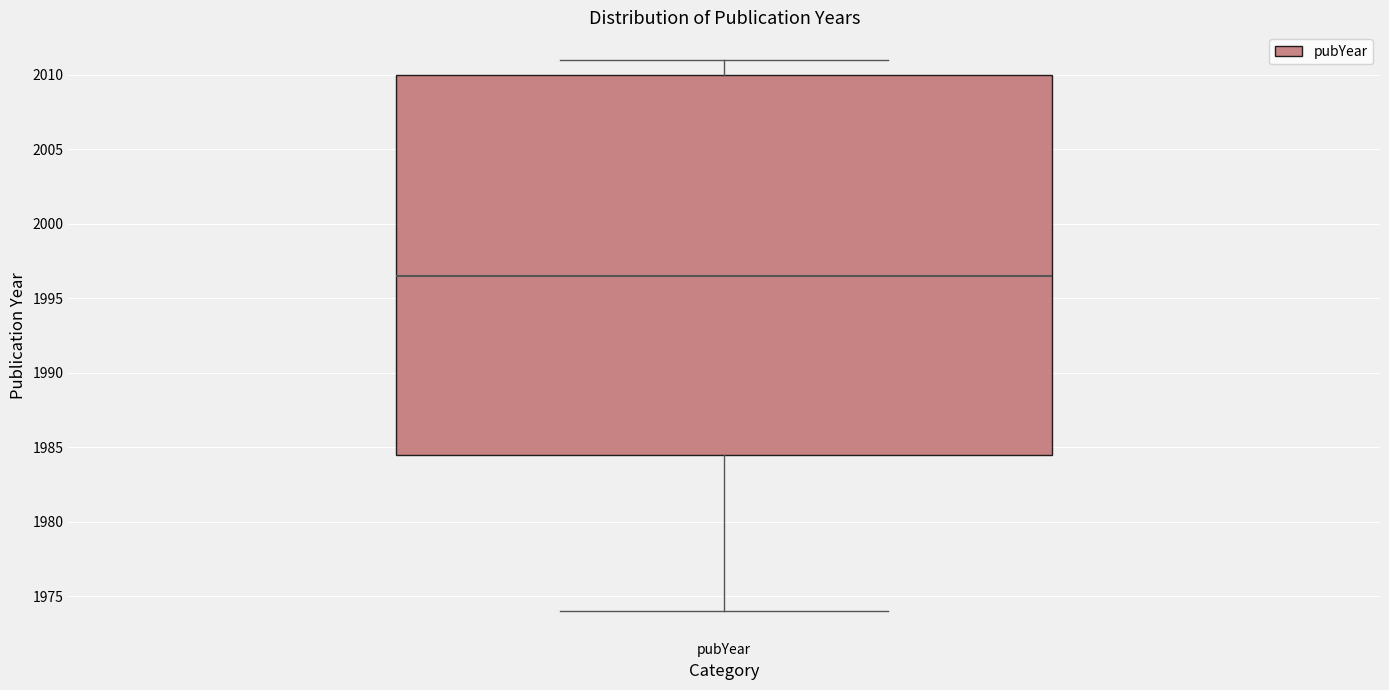

Read this box plot against the y-axis: the position of the median line, the range covered by the box, and the ends of both whiskers. The values are not printed on the chart, so give them approximately, as read against the axis.

median 1996.5, box 1984.5 to 2010.0, whiskers 1974.0 to 2011.0